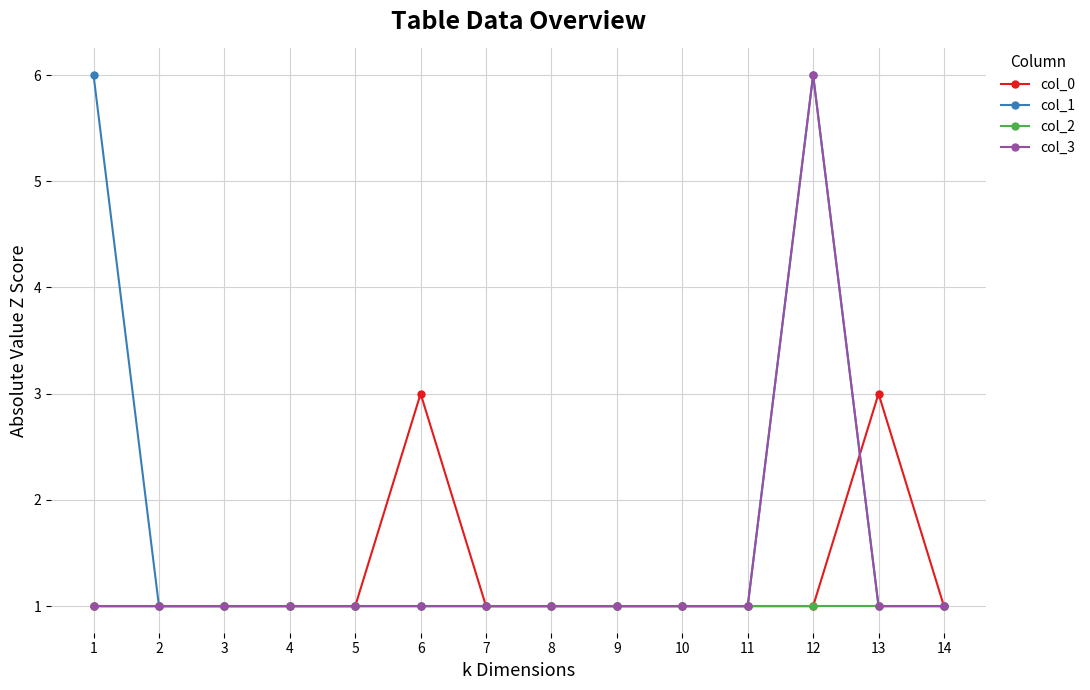

The col_1 series shows 6 at 12. True or false?

True